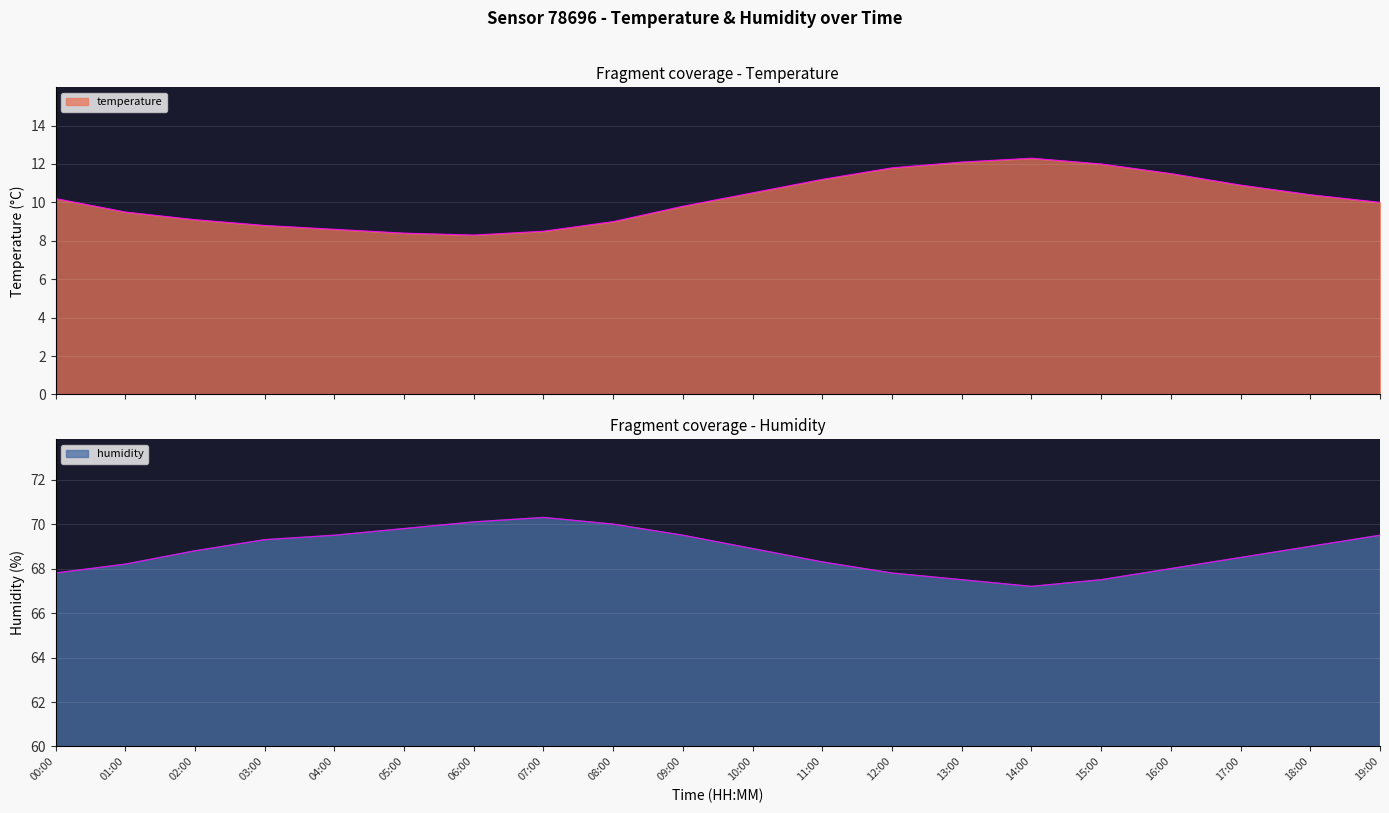

Reading right to left, transcribe all the data shown in this chart.

temperature: 19:00=10.0	18:00=10.4	17:00=10.9	16:00=11.5	15:00=12.0	14:00=12.3	13:00=12.1	12:00=11.8	11:00=11.2	10:00=10.5	09:00=9.8	08:00=9.0	07:00=8.5	06:00=8.3	05:00=8.4	04:00=8.6	03:00=8.8	02:00=9.1	01:00=9.5	00:00=10.2
humidity: 19:00=69.5	18:00=69.0	17:00=68.5	16:00=68.0	15:00=67.5	14:00=67.2	13:00=67.5	12:00=67.8	11:00=68.3	10:00=68.9	09:00=69.5	08:00=70.0	07:00=70.3	06:00=70.1	05:00=69.8	04:00=69.5	03:00=69.3	02:00=68.8	01:00=68.2	00:00=67.8